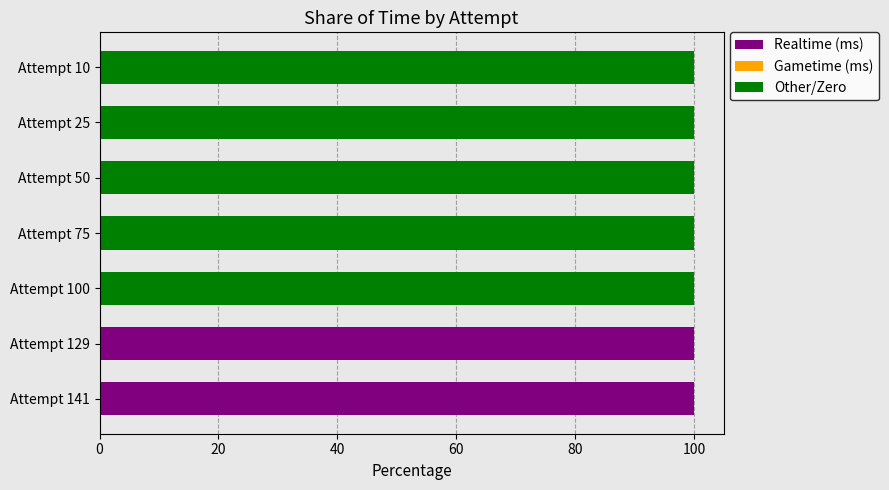

The value of Realtime (ms) at Attempt 141 is 176.5. True or false?

False